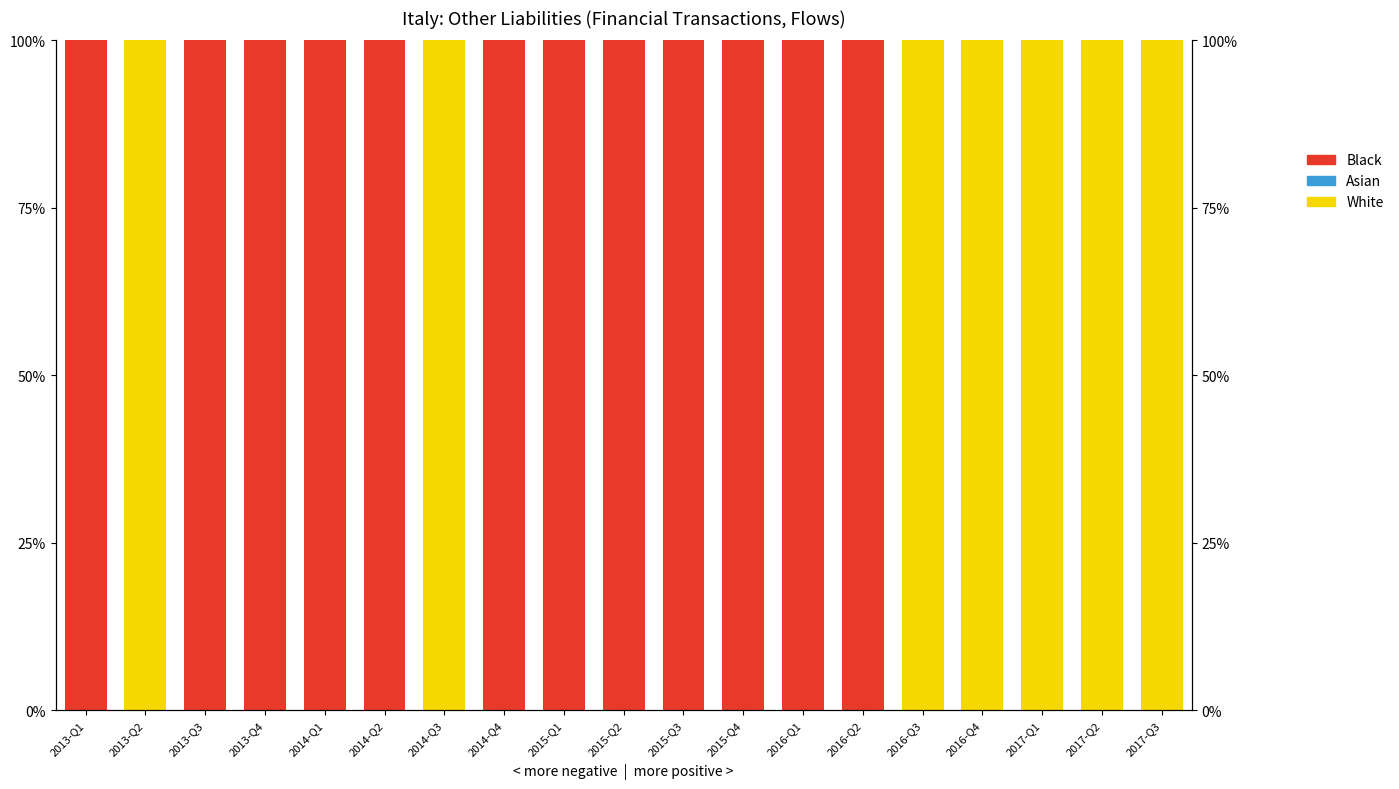

At which label is Black closest to 50?

2013-Q1